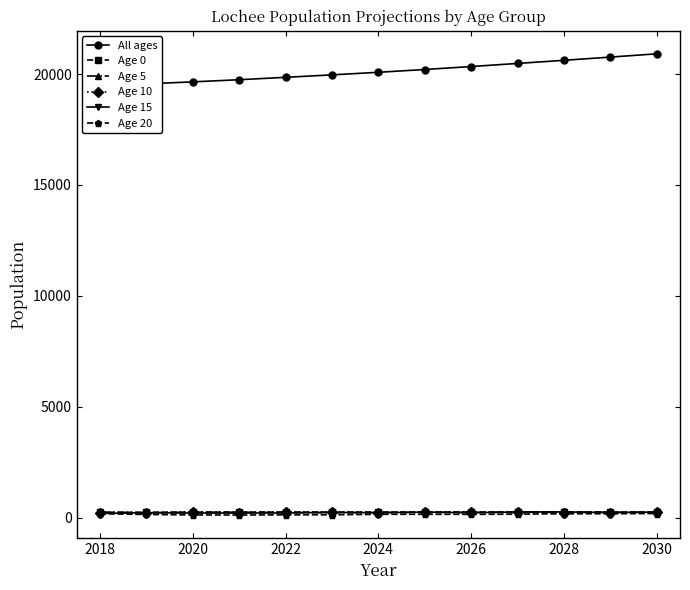

True or false: Age 20 has more than 0 interior local peaks.

True